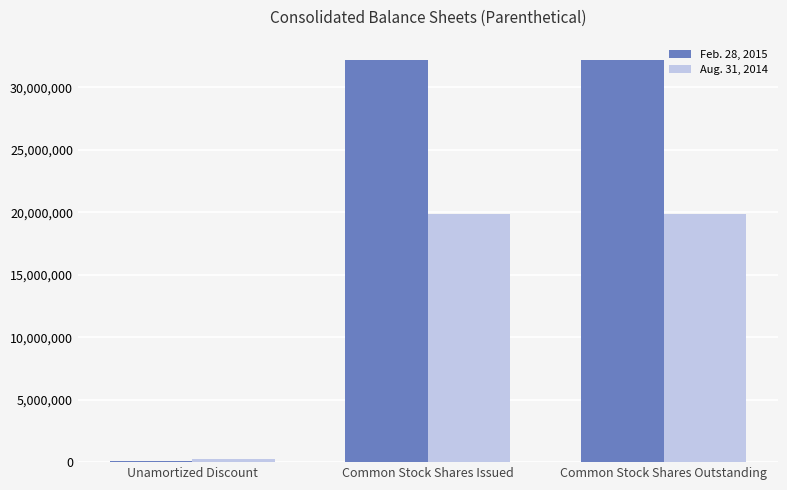

True or false: Aug. 31, 2014 has a value of 12155946 at Common Stock Shares Issued.

False